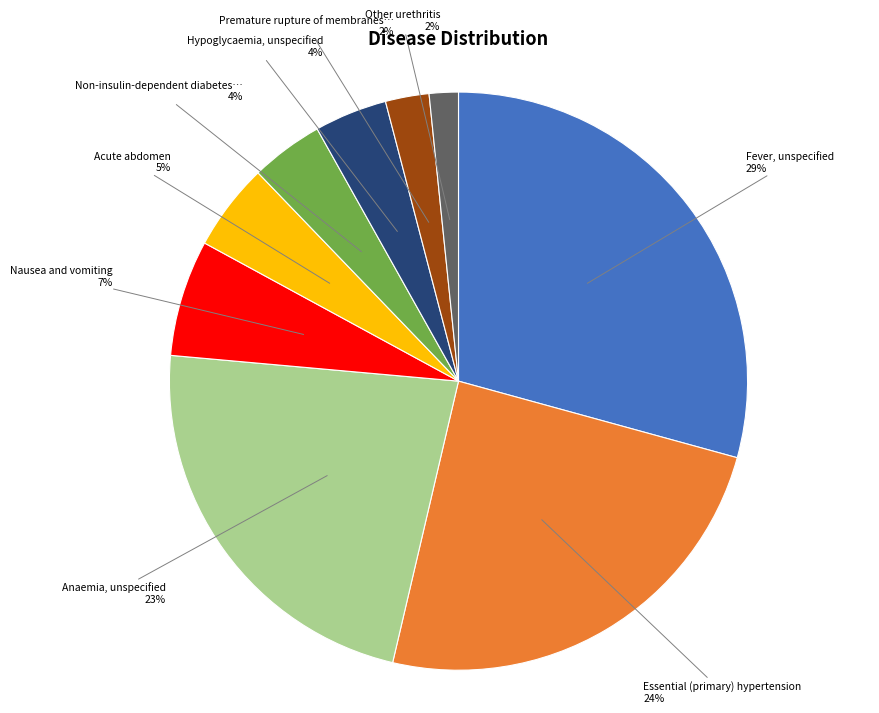

Count the number of slices in the pie.

9